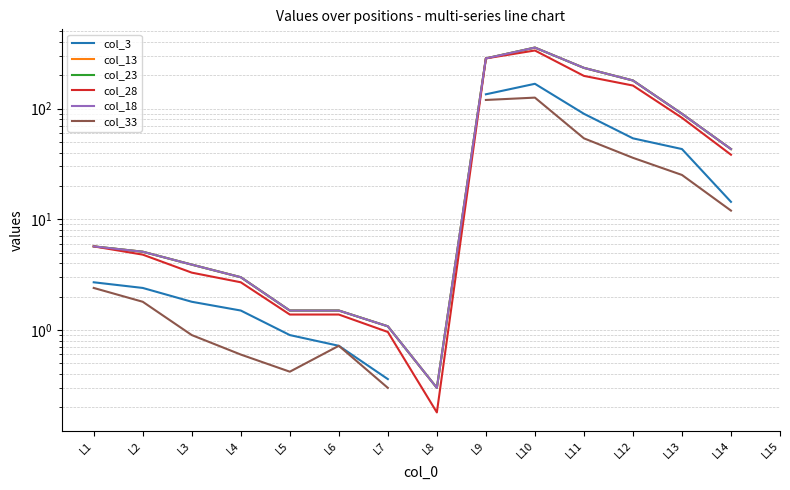

What is the minimum value shown in the chart?

0.2